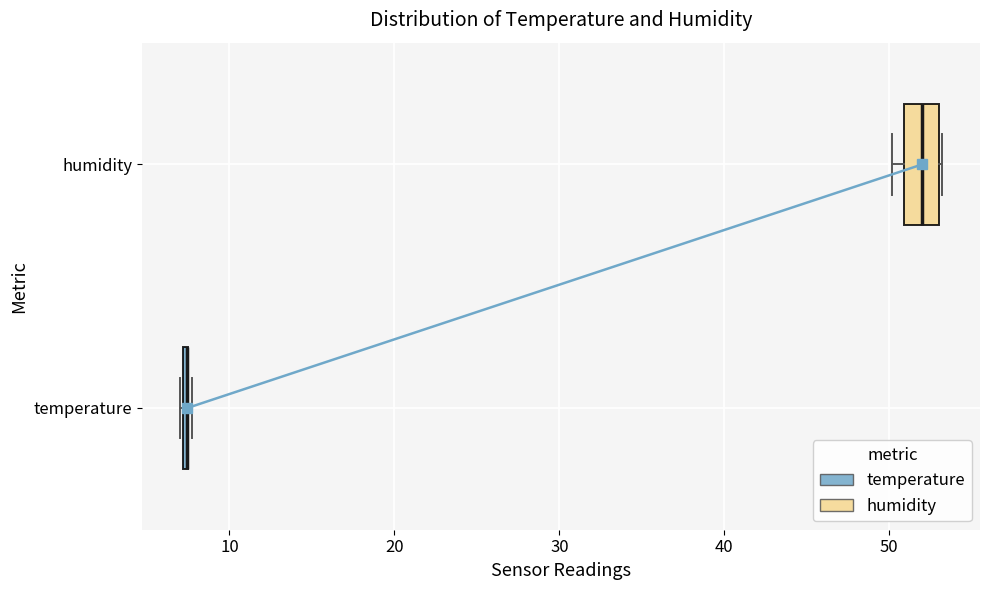

Reading bottom to top, read every box against the x-axis: the position of its median line, the range the box covers, and the ends of its whiskers. The values are not printed on the chart, so give them approximately, as read against the axis.

temperature: box collapsed to a line at 7, whiskers 7 to 8
humidity: median 52, box 51 to 53, whiskers 50 to 53